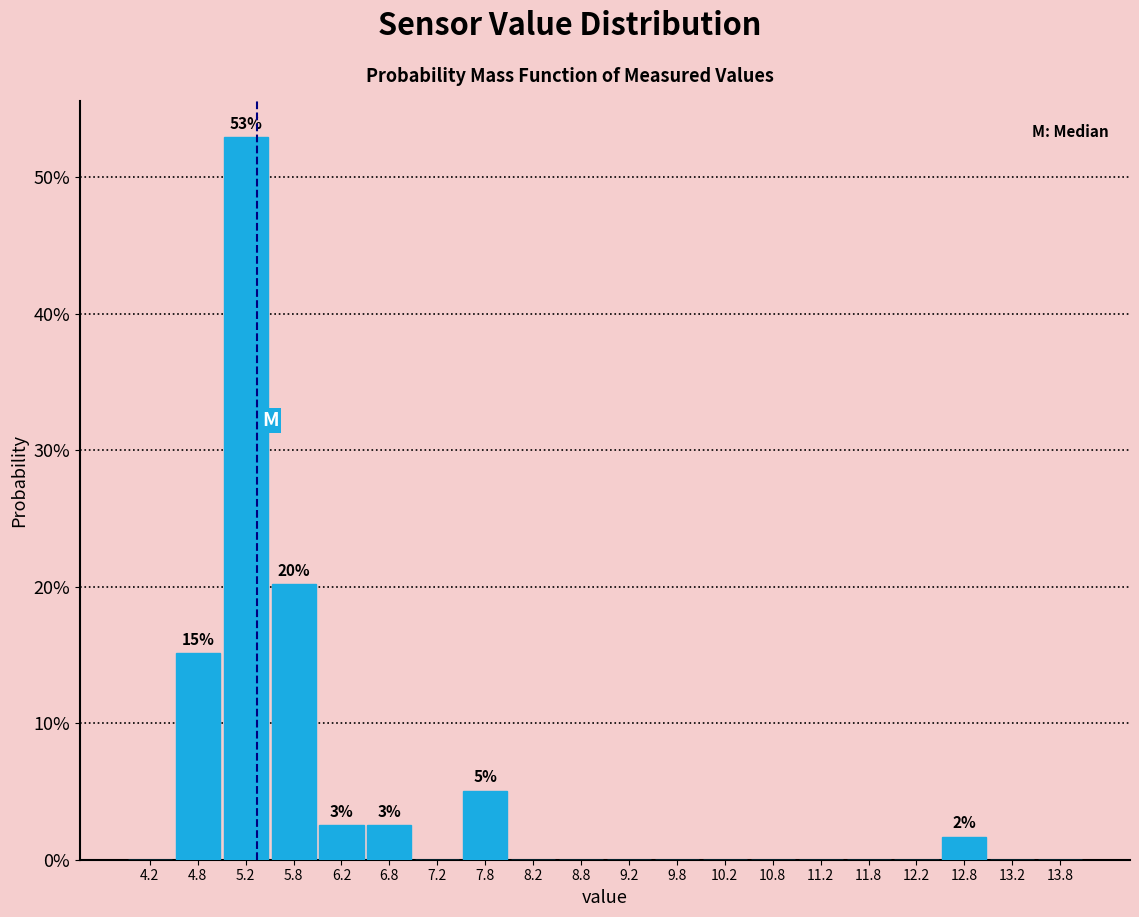

Which range on the x-axis has the tallest bar?

5.0 to 5.5